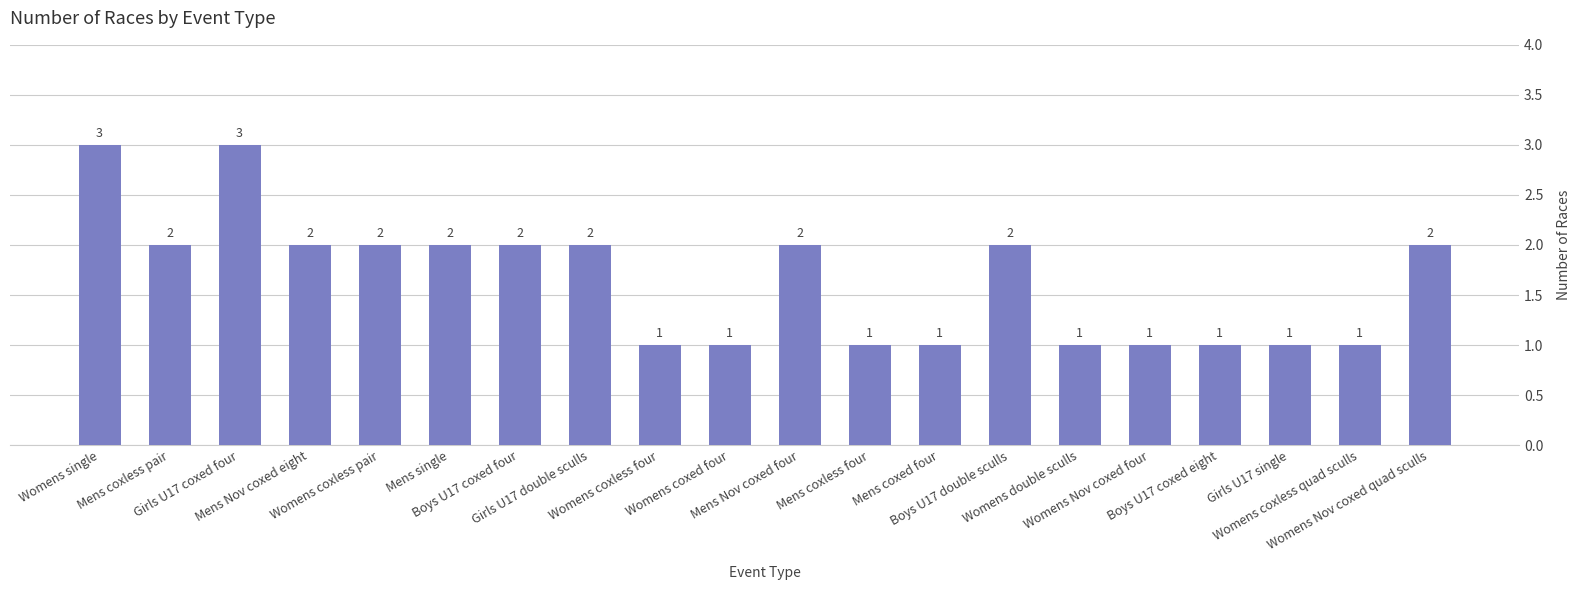

Are the bars grouped side by side (vs. stacked)?

No